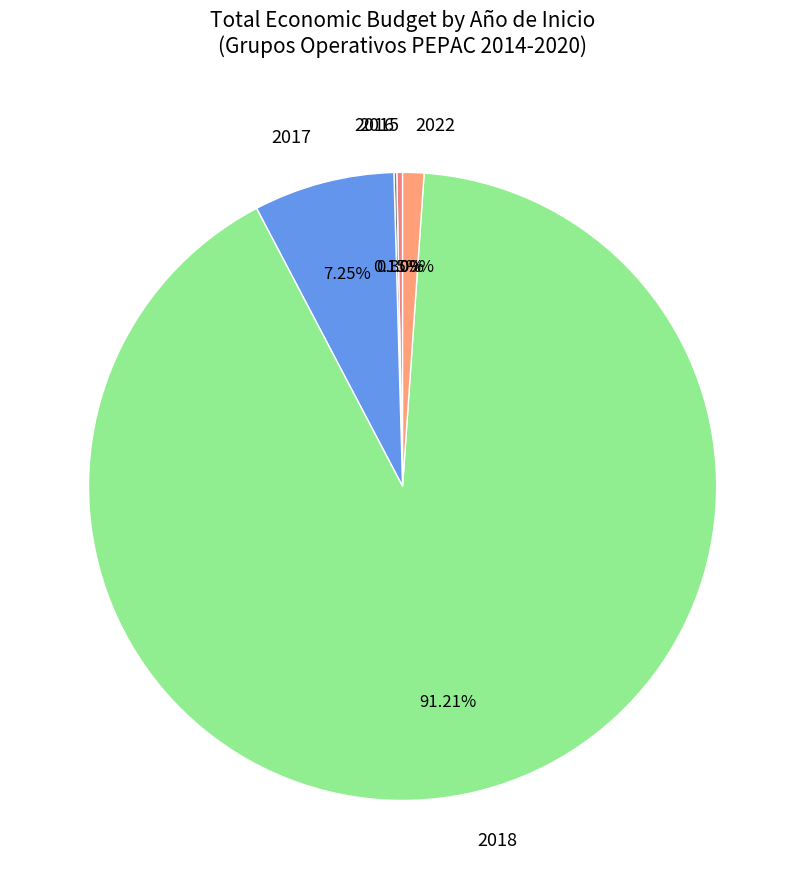

Do 2018 and 2022 together represent more than half of the pie?

Yes